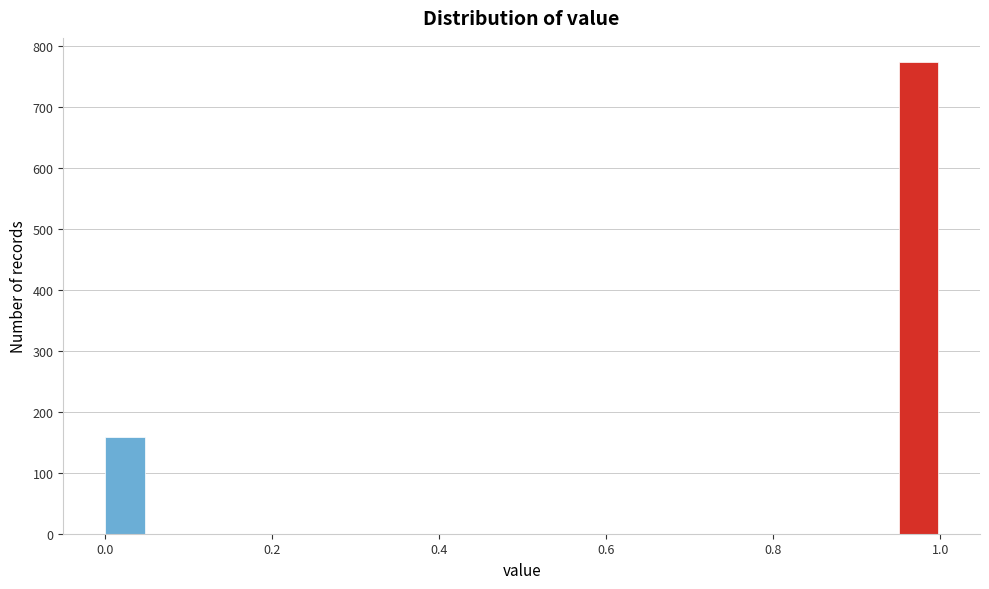

Around what value on the x-axis is the tallest bar? Give the approximate position of its centre, as read against the axis.

0.98